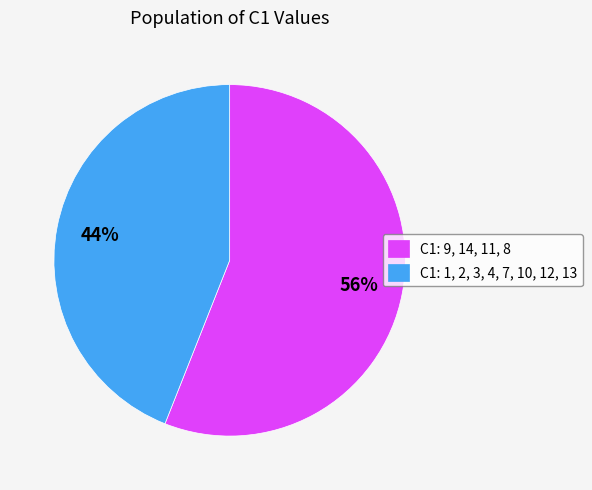

Which has a higher value, C1: 9, 14, 11, 8 or C1: 1, 2, 3, 4, 7, 10, 12, 13?

C1: 9, 14, 11, 8